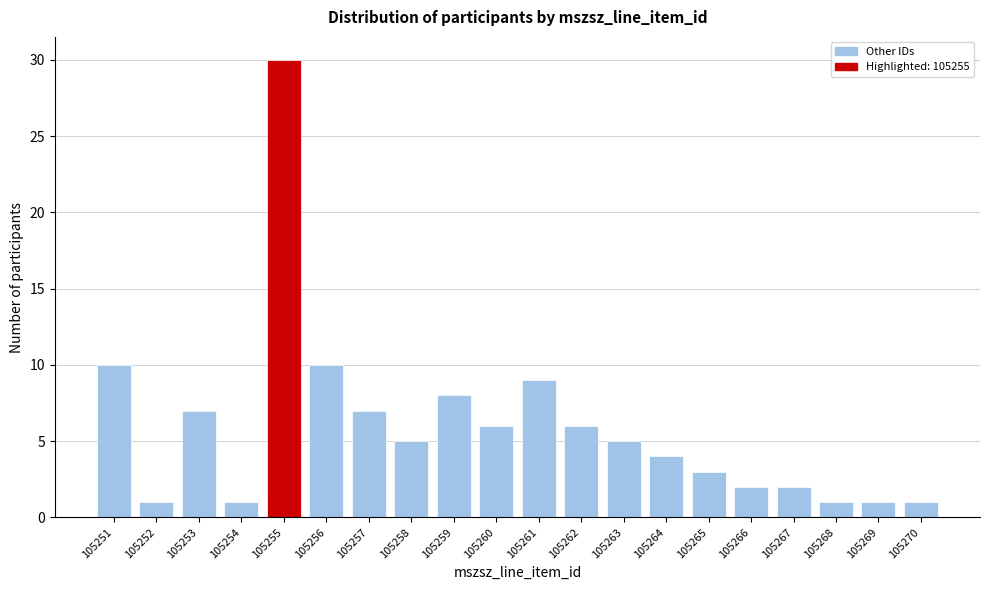

Reading left to right, what are all the values shown in this chart?

10	1	7	1	30	10	7	5	8	6	9	6	5	4	3	2	2	1	1	1